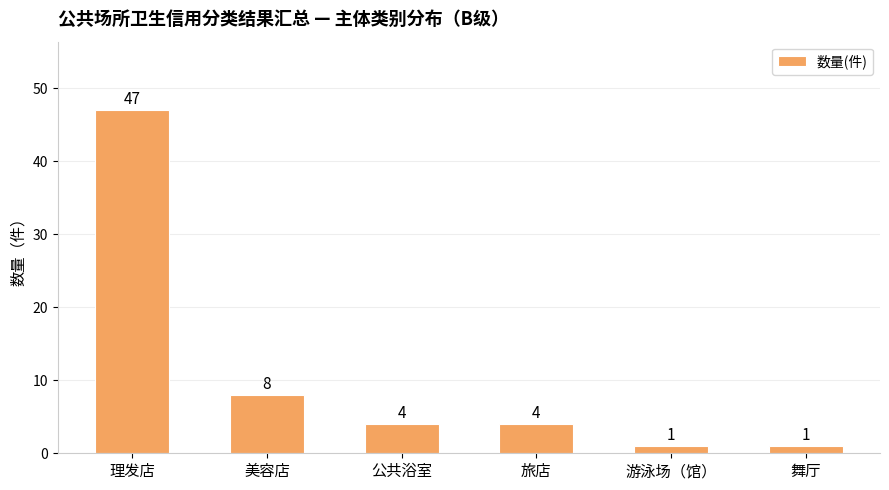

What is the smallest value displayed?

1